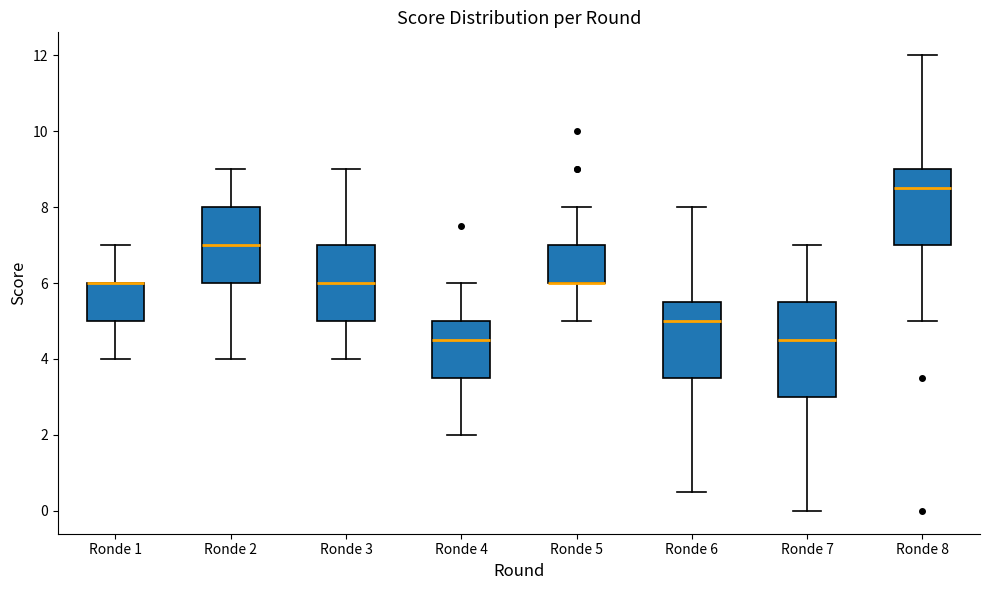

Reading left to right, transcribe this box plot: for each box, give where its median line is, the range the box spans, and where its two whiskers end, as read against the y-axis. The values are not printed on the chart, so give them approximately, as read against the axis.

Ronde 1: median 6.0 (drawn on the box's upper edge), box 5.0 to 6.0, whiskers 4.0 to 7.0
Ronde 2: median 7.0, box 6.0 to 8.0, whiskers 4.0 to 9.0
Ronde 3: median 6.0, box 5.0 to 7.0, whiskers 4.0 to 9.0
Ronde 4: median 4.6, box 3.6 to 5.0, whiskers 2.0 to 6.0
Ronde 5: median 6.0 (drawn on the box's lower edge), box 6.0 to 7.0, whiskers 5.0 to 8.0
Ronde 6: median 5.0, box 3.6 to 5.6, whiskers 0.6 to 8.0
Ronde 7: median 4.6, box 3.0 to 5.6, whiskers 0.0 to 7.0
Ronde 8: median 8.6, box 7.0 to 9.0, whiskers 5.0 to 12.0